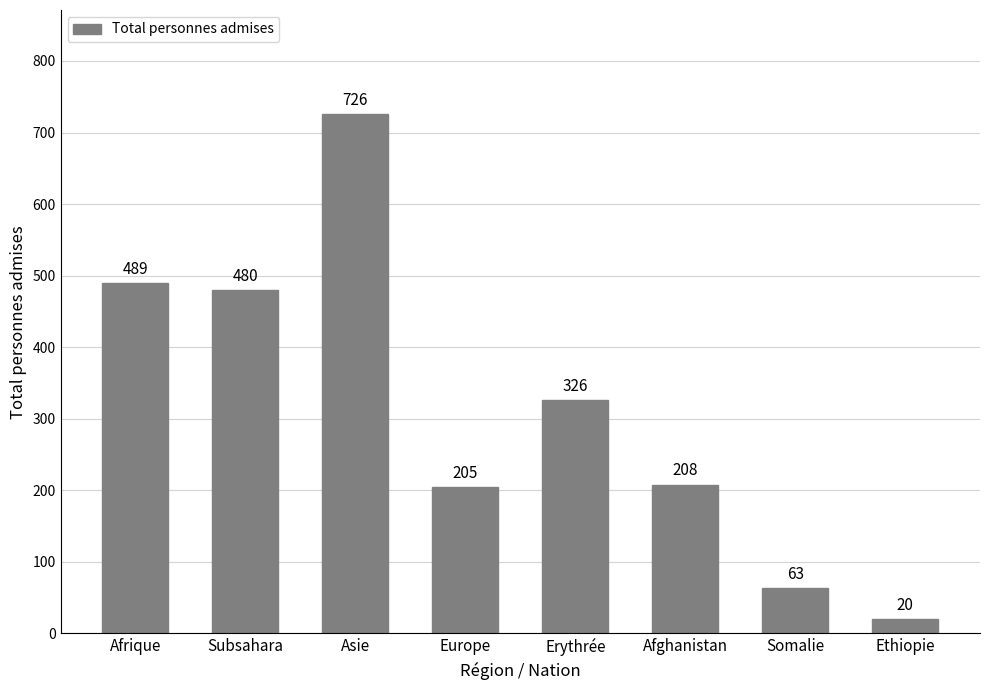

What is the difference between the second highest and second lowest values?

426